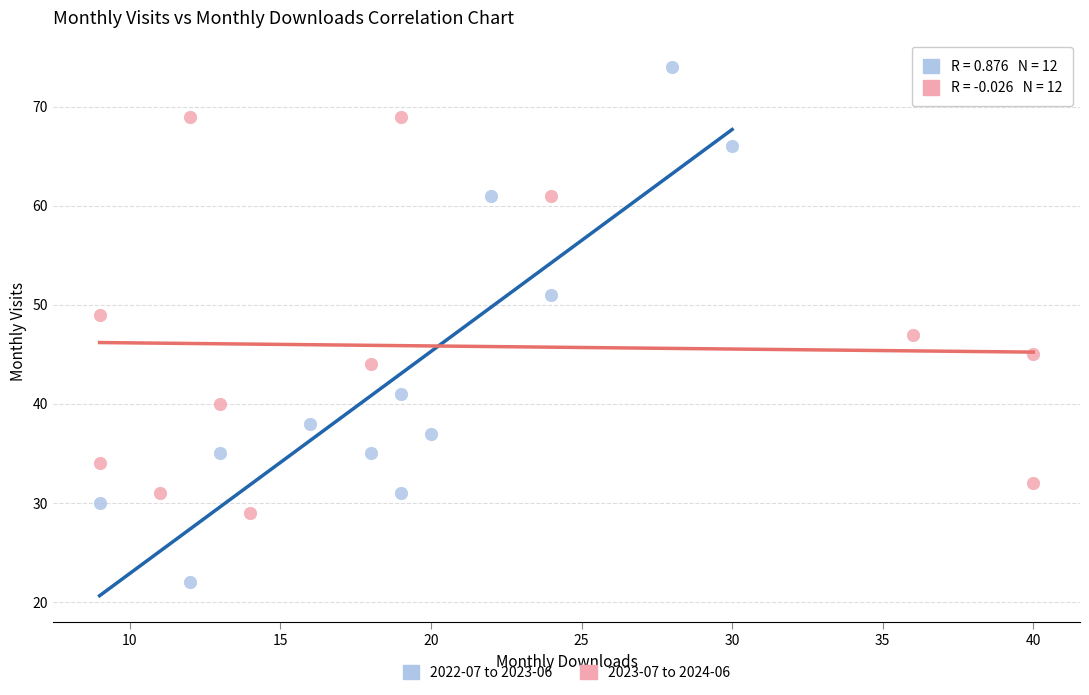

Which series contains the lowest Y value?

2022-07 to 2023-06